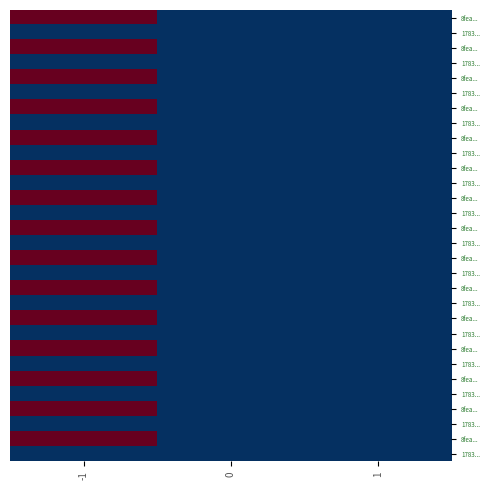

How many data points does each series have?

3